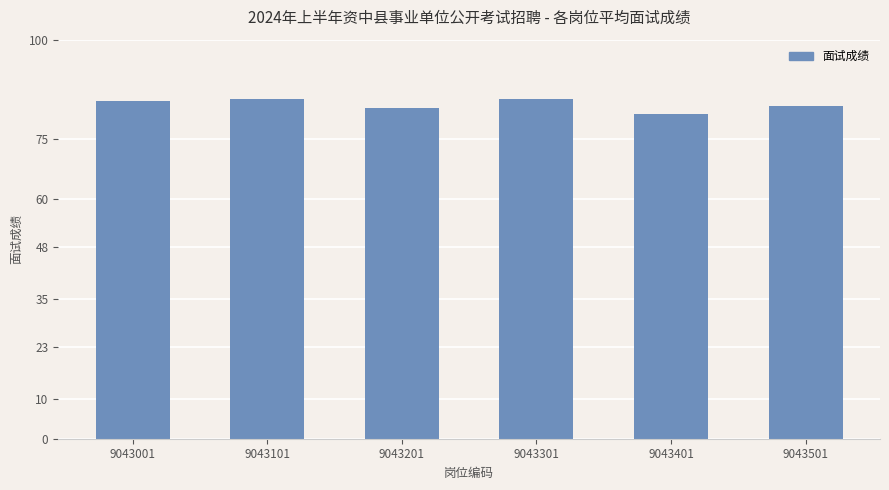

What is the sum of the values at 9043101 and 9043501?

168.3